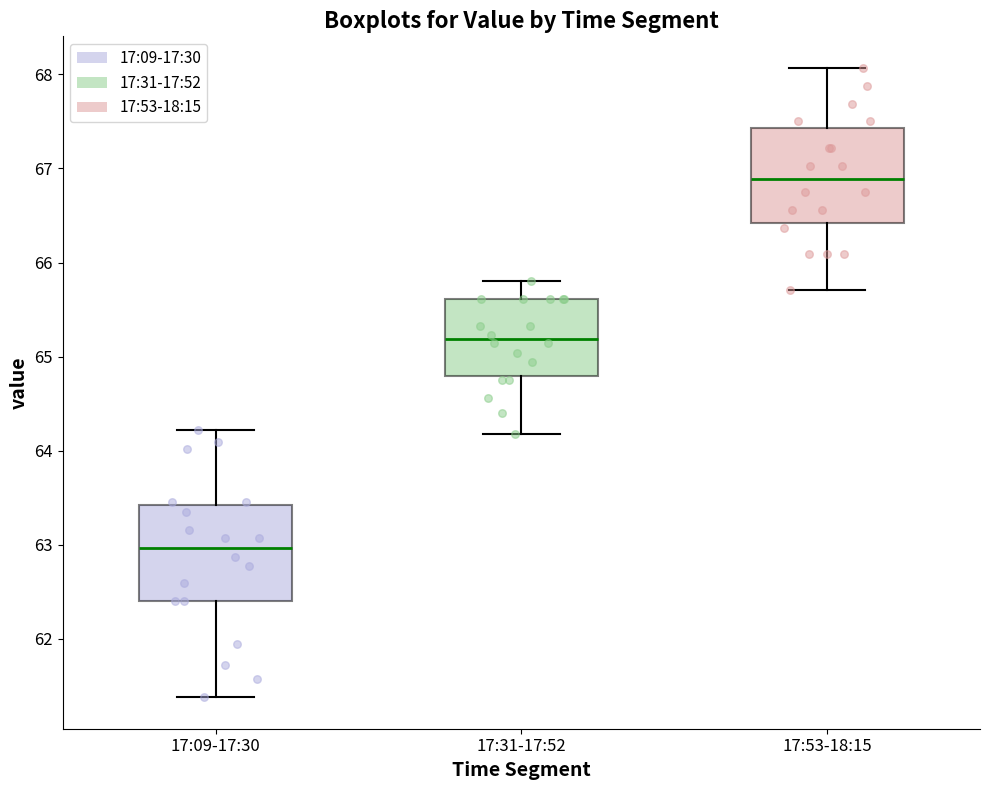

Reading left to right, read every box against the y-axis: the position of its median line, the range the box covers, and the ends of its whiskers. The values are not printed on the chart, so give them approximately, as read against the axis.

17:09-17:30: median 63.0, box 62.4 to 63.4, whiskers 61.4 to 64.2
17:31-17:52: median 65.2, box 64.8 to 65.6, whiskers 64.2 to 65.8
17:53-18:15: median 66.9, box 66.4 to 67.4, whiskers 65.7 to 68.1